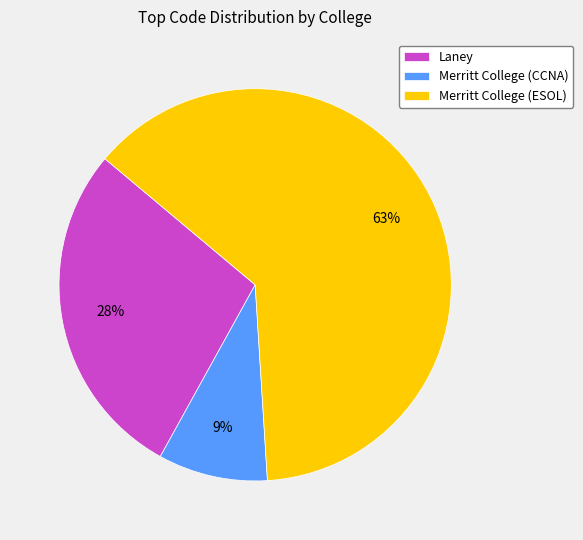

Which has a higher value, Merritt College (ESOL) or Laney?

Merritt College (ESOL)